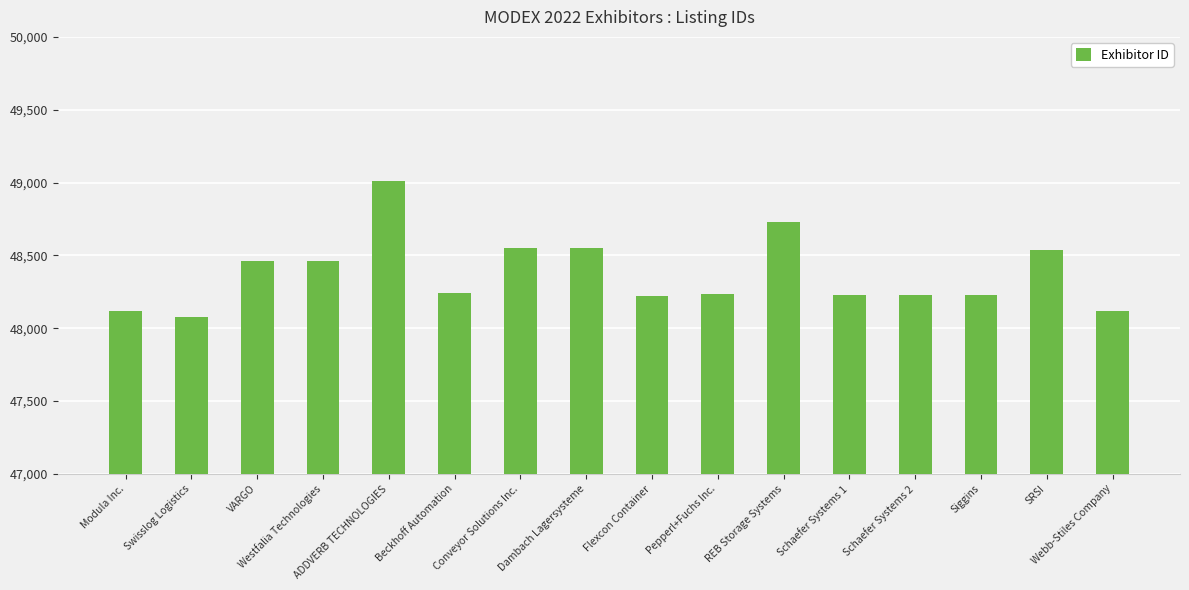

Which category has the highest value across all series?

ADDVERB TECHNOLOGIES